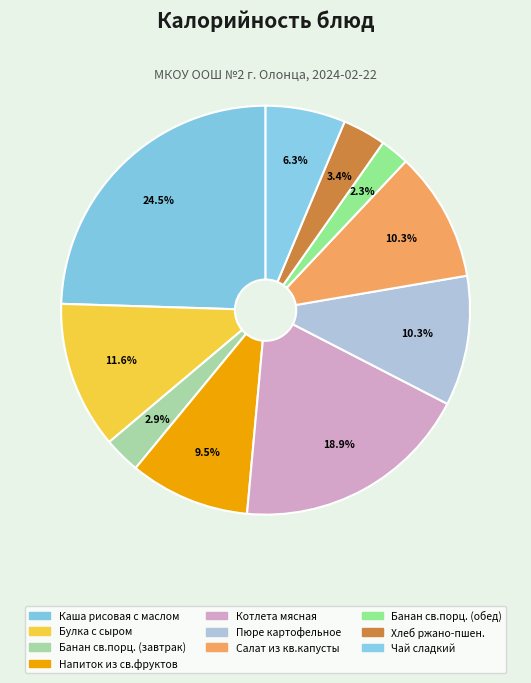

How many slices are in this pie chart?

10